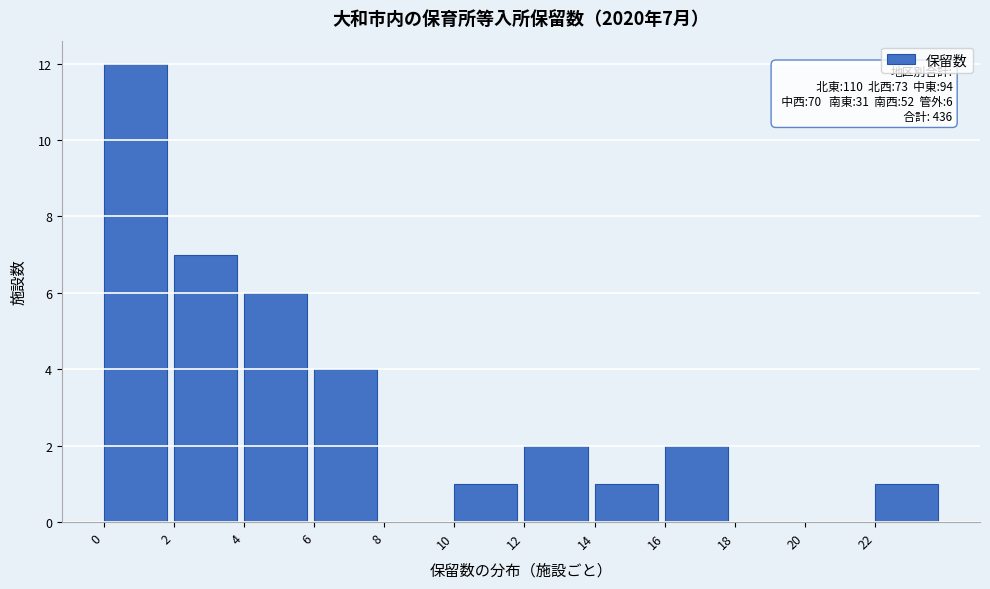

Which range on the x-axis has the tallest bar?

0 to 2